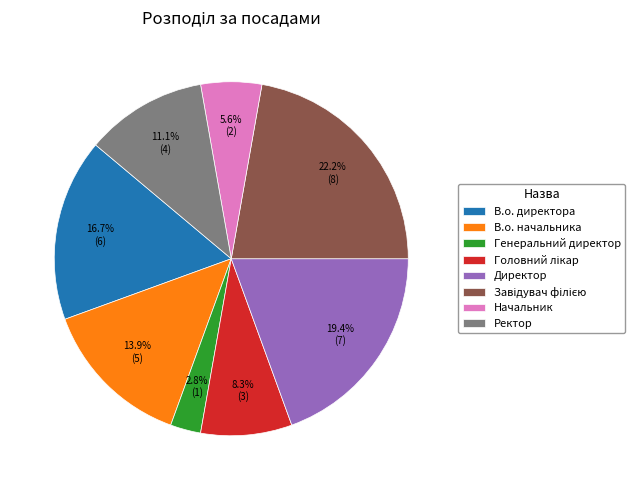

To the nearest percent, what portion does Директор represent?

19%